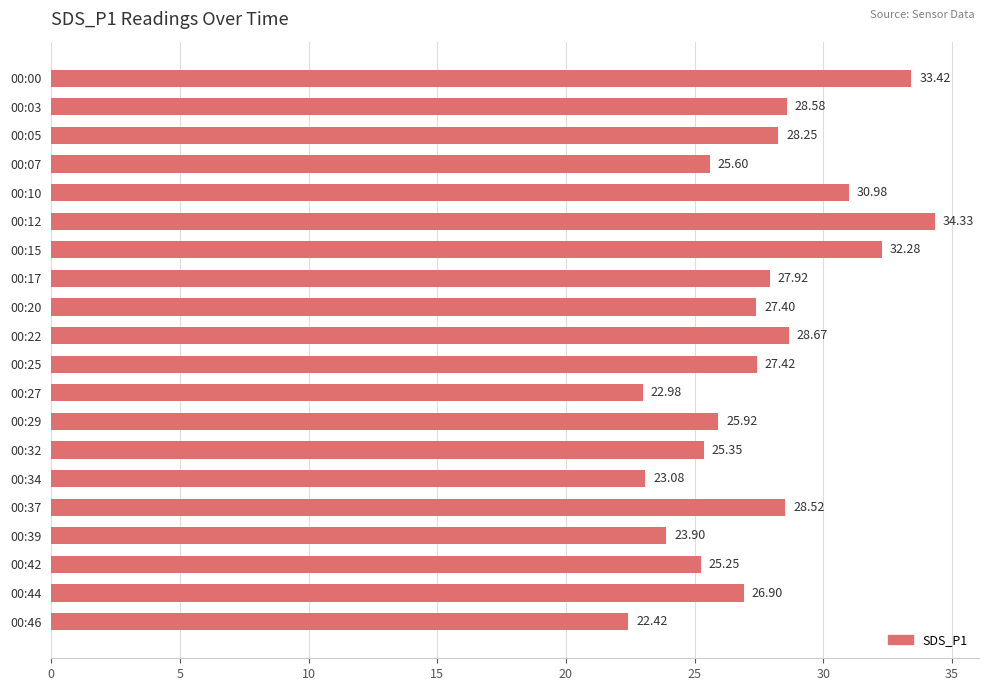

What is the sum of all values?

549.2